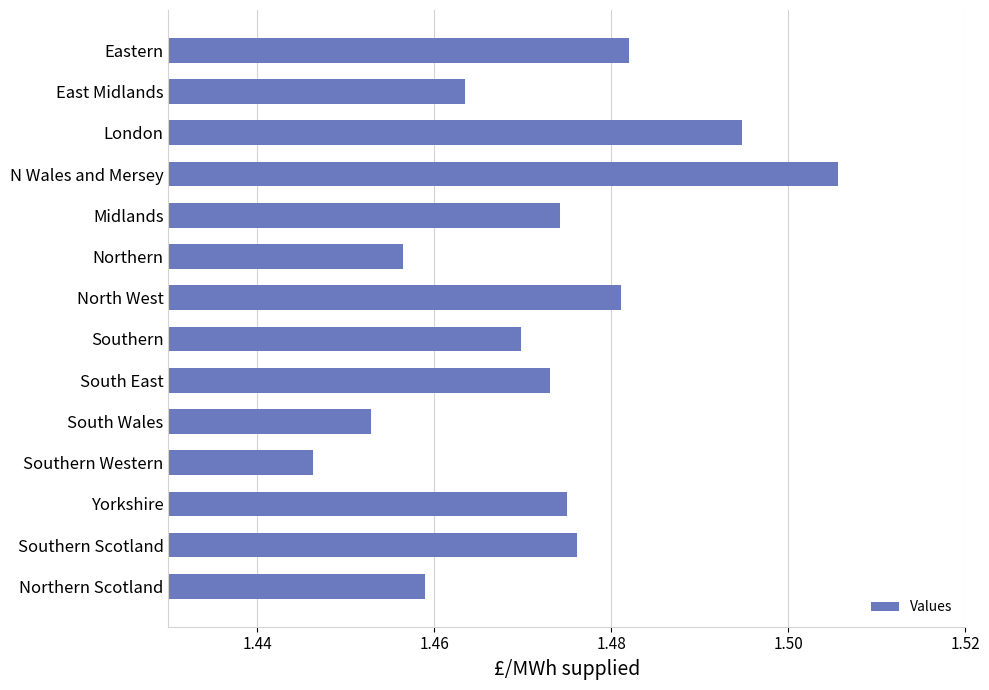

At which category does the chart reach its minimum across all series?

Southern Western